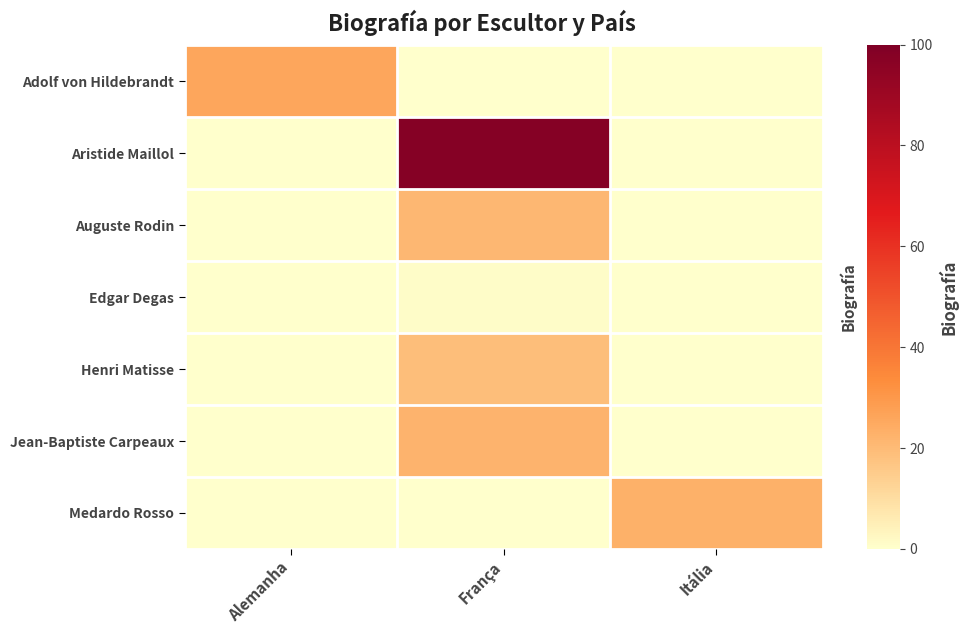

What is the maximum value shown in the chart?

98